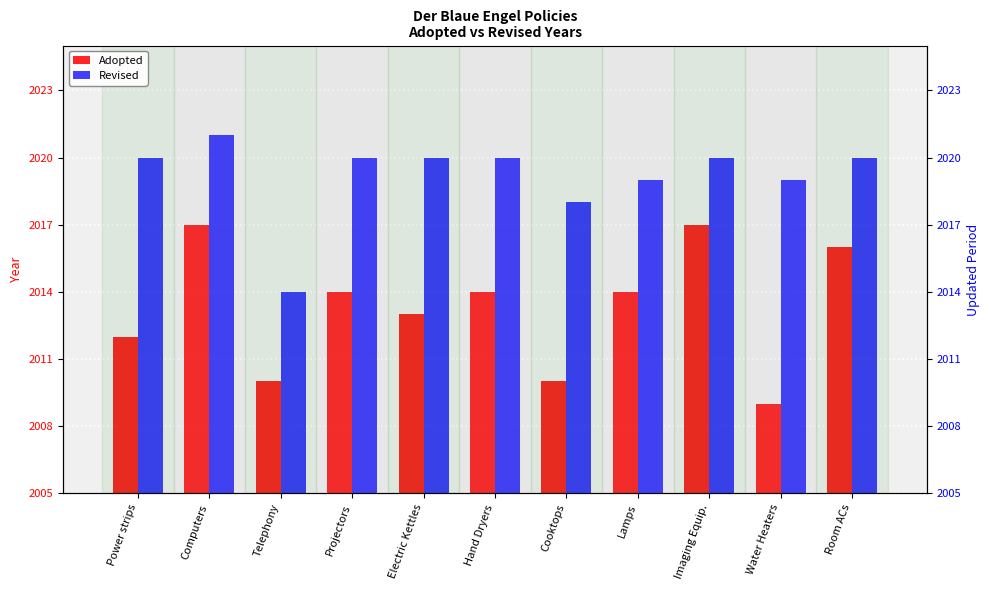

The Adopted series shows 28 at Imaging Equip.. True or false?

False